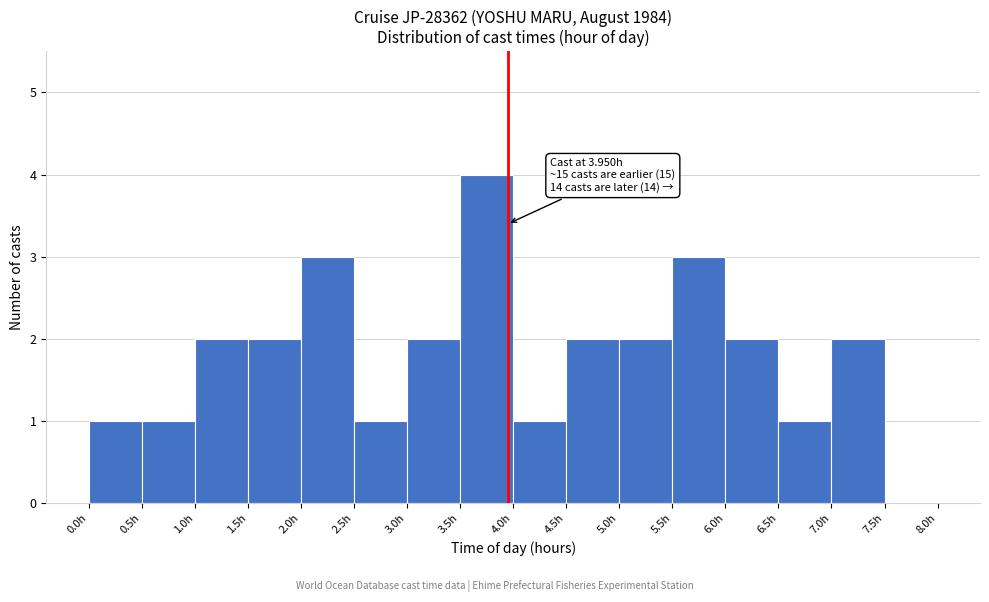

Which range on the x-axis has the tallest bar?

3.5 to 4.0